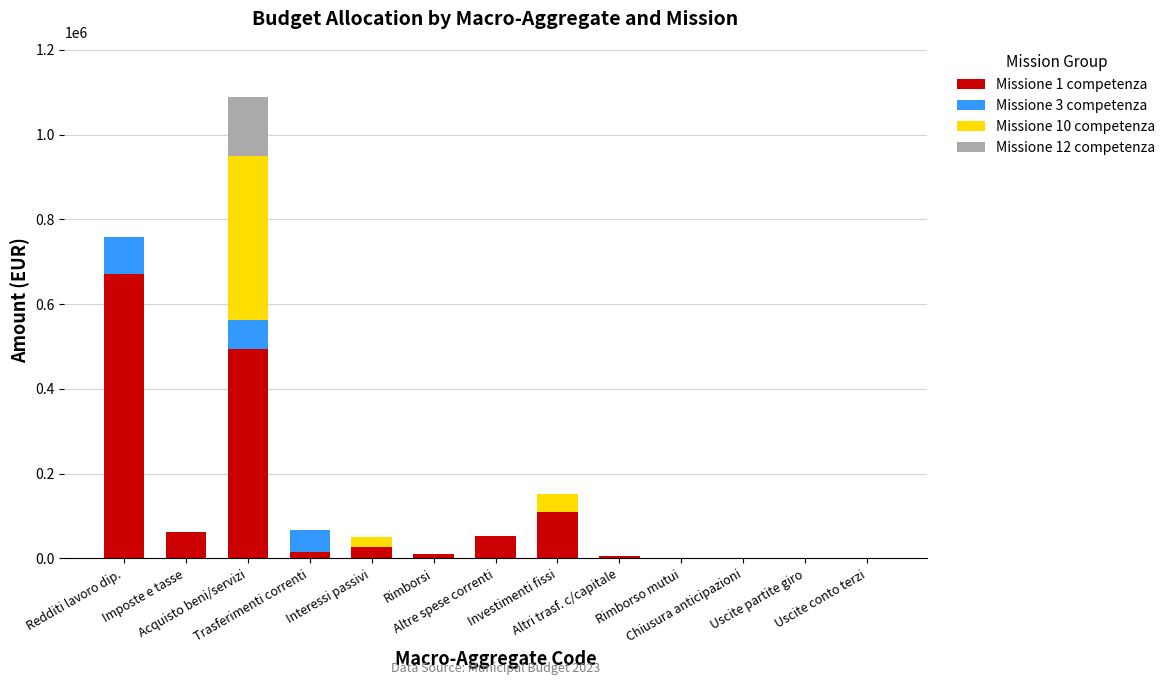

What is the difference between the maximum and minimum values in the Missione 10 competenza series?

389000